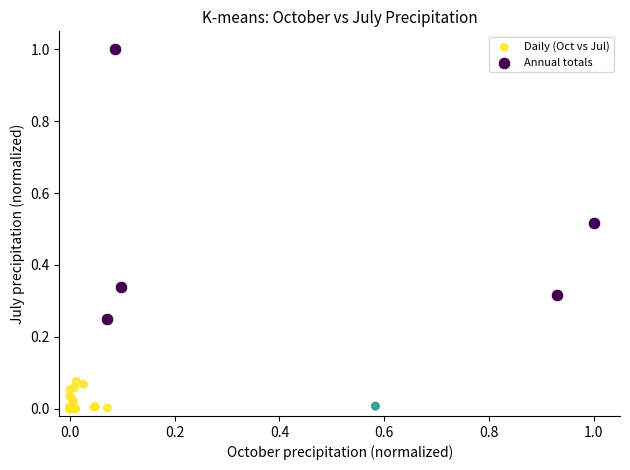

Which series has the largest Y range (max minus min)?

Annual totals